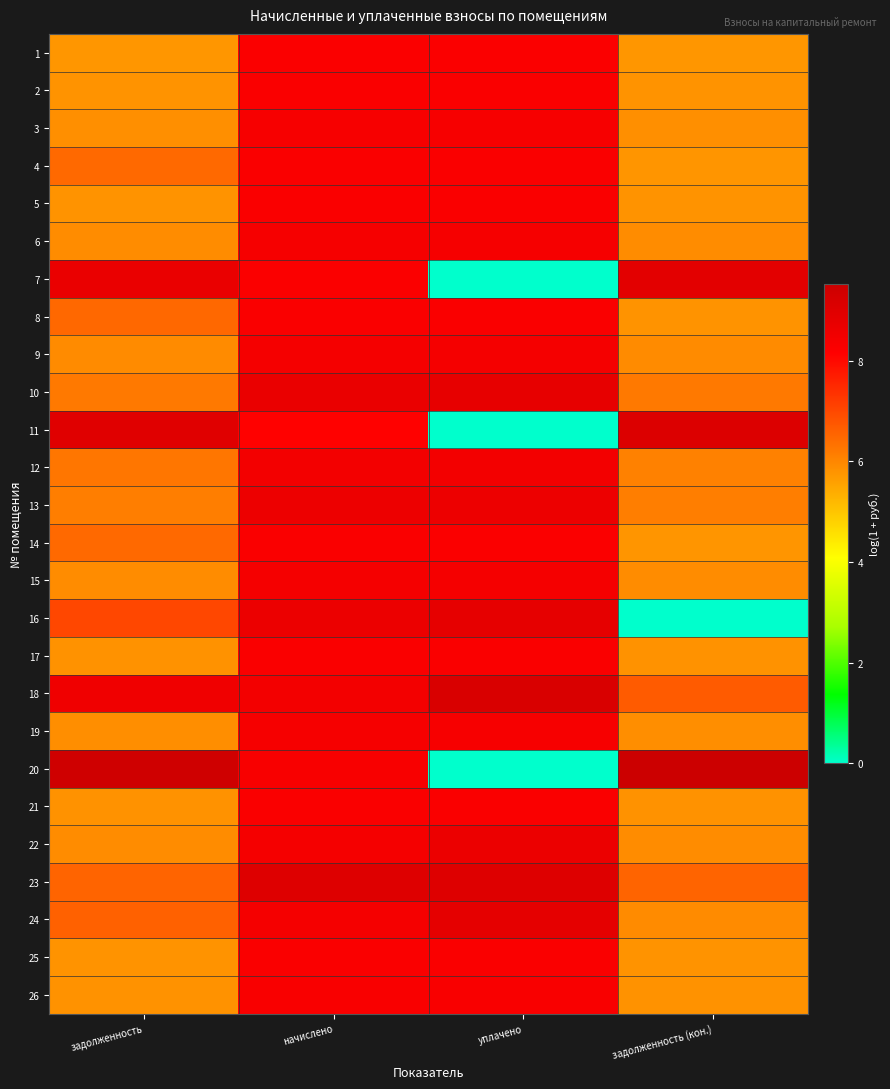

At which category is the sum across all series the highest?

начислено